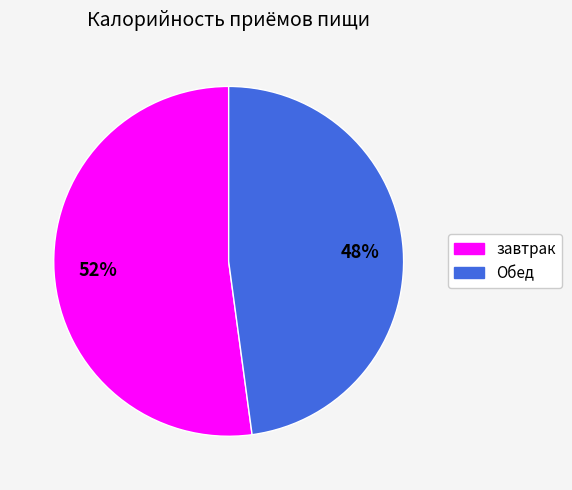

To the nearest percent, what is the difference between the завтрак and Обед slice percentages?

4%